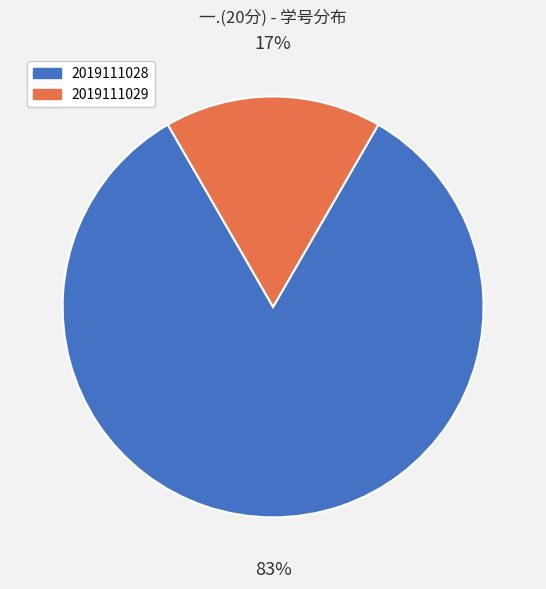

True or false: 2019111029 accounts for 29% of the total.

False